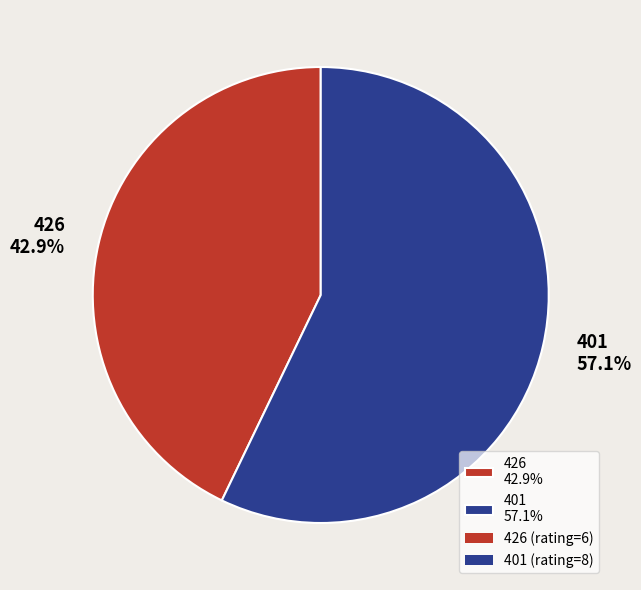

What is the largest slice in the pie chart?

401